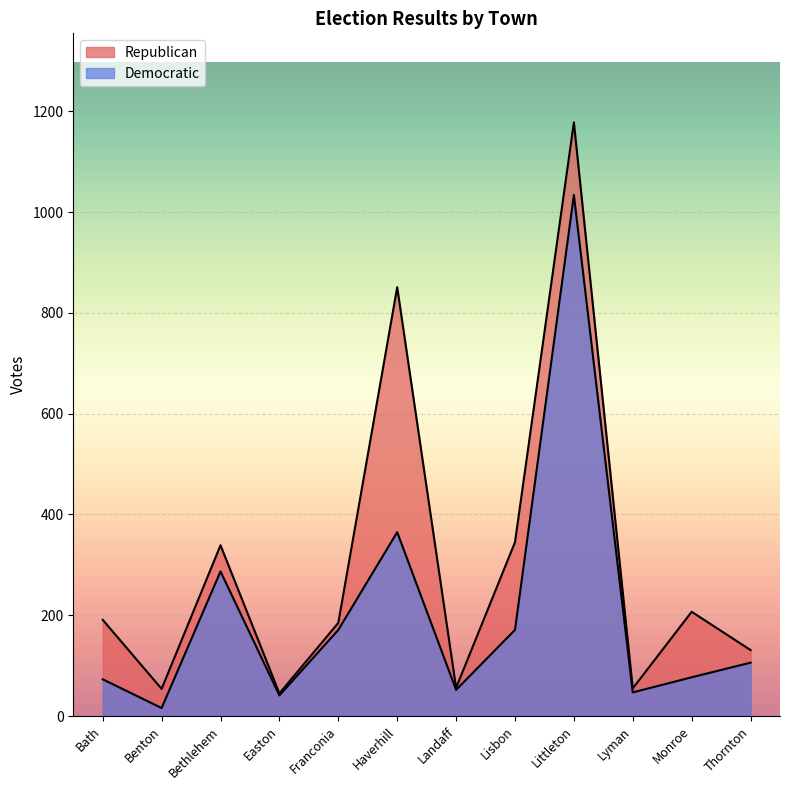

Reading right to left, list all the values displayed in this chart.

Republican: Thornton=131	Monroe=207	Lyman=55	Littleton=1178	Lisbon=345	Landaff=56	Haverhill=851	Franconia=185	Easton=45	Bethlehem=339	Benton=54	Bath=191
Democratic: Thornton=106	Monroe=77	Lyman=47	Littleton=1034	Lisbon=171	Landaff=52	Haverhill=365	Franconia=171	Easton=41	Bethlehem=287	Benton=16	Bath=73